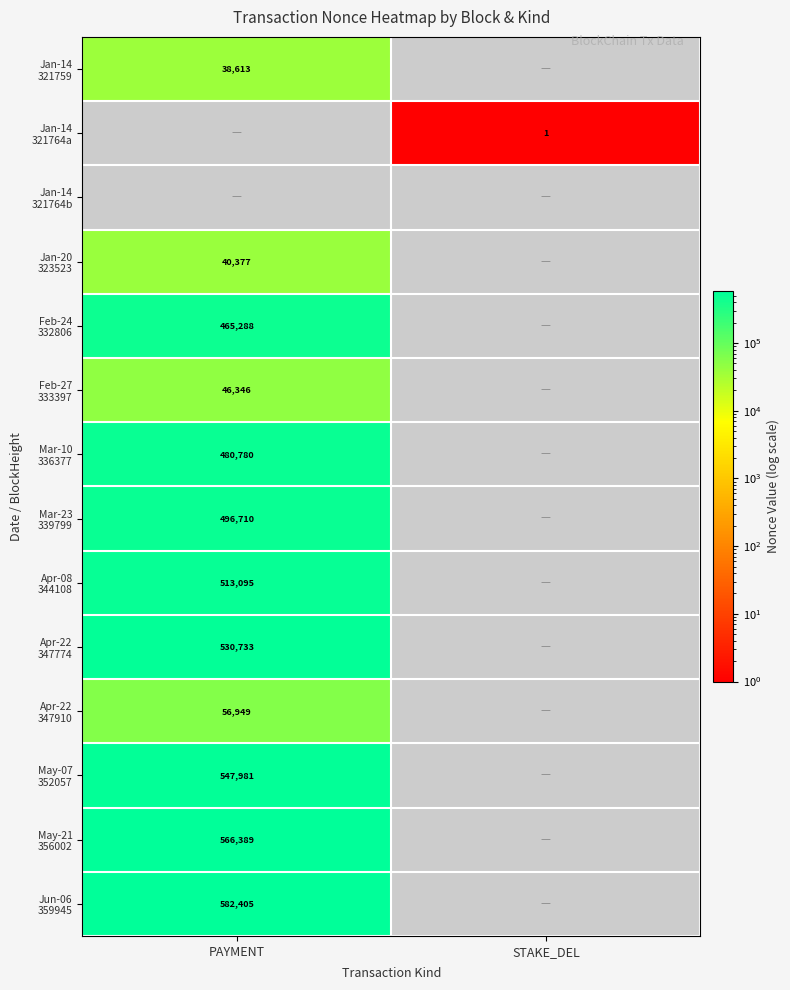

The Jan-14 321759 series shows 38613.0 at PAYMENT. True or false?

True